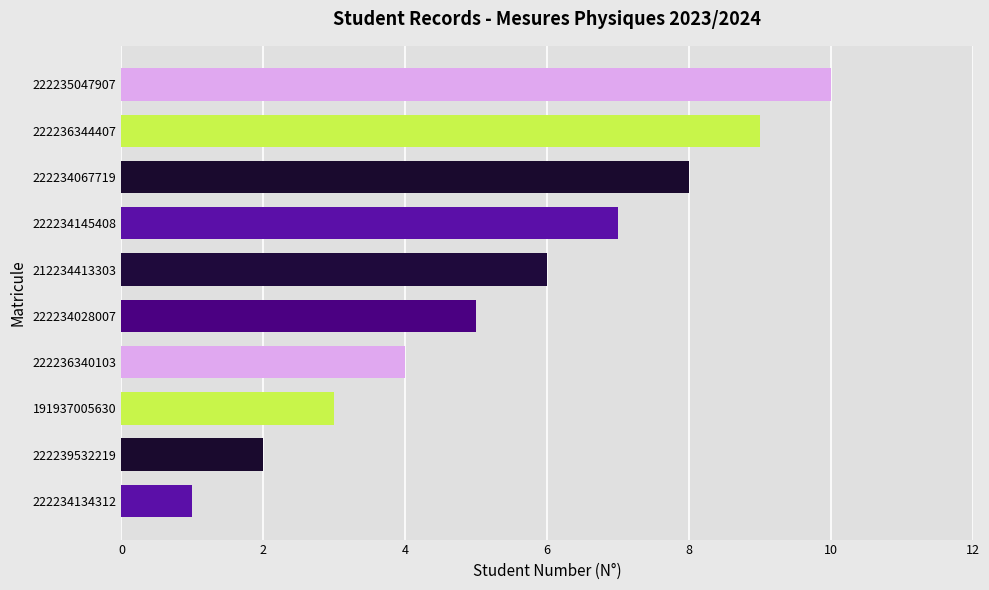

Are the bars horizontal?

Yes